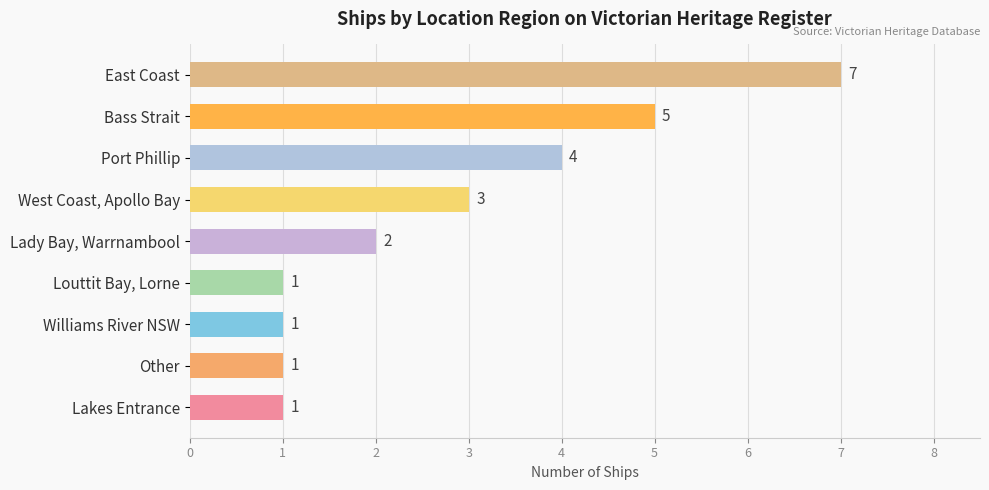

What is the maximum value shown in the chart?

7